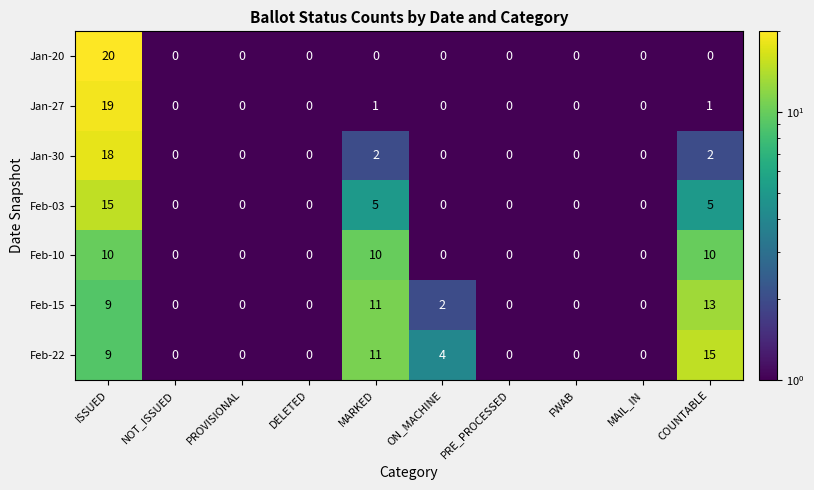

The Jan-27 series shows 0 at ON_MACHINE. True or false?

True